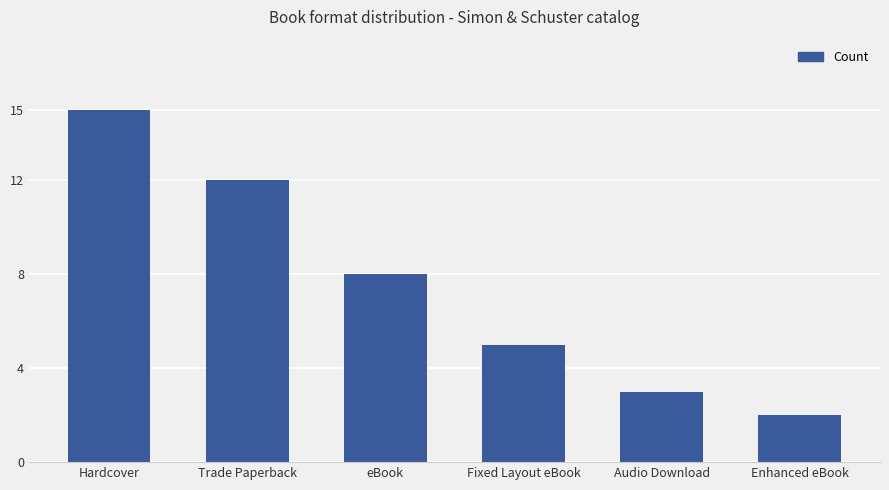

Rank the categories by value from lowest to highest.

Enhanced eBook, Audio Download, Fixed Layout eBook, eBook, Trade Paperback, Hardcover